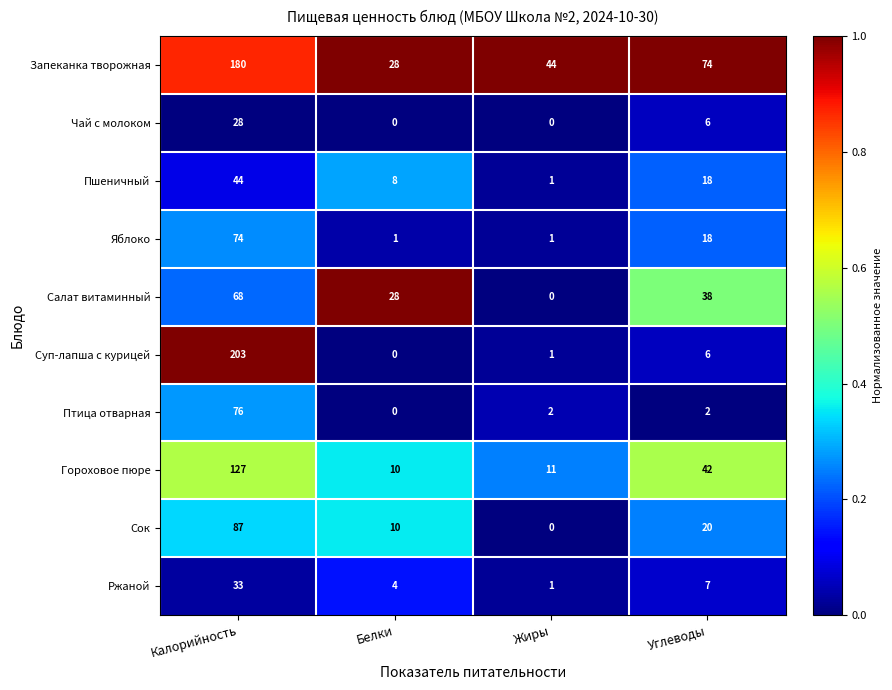

How many positive values does the Чай с молоком series have?

2